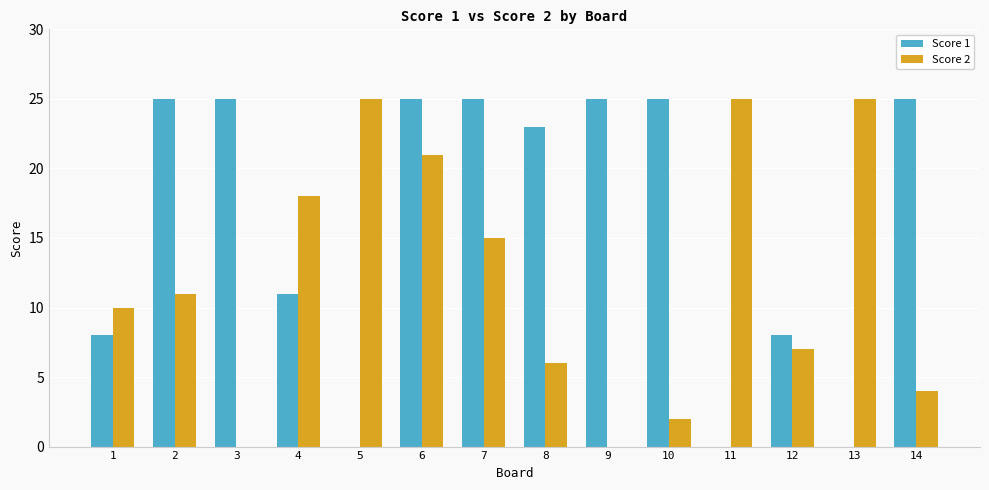

True or false: Score 2 has a value of 25 at 5.

True